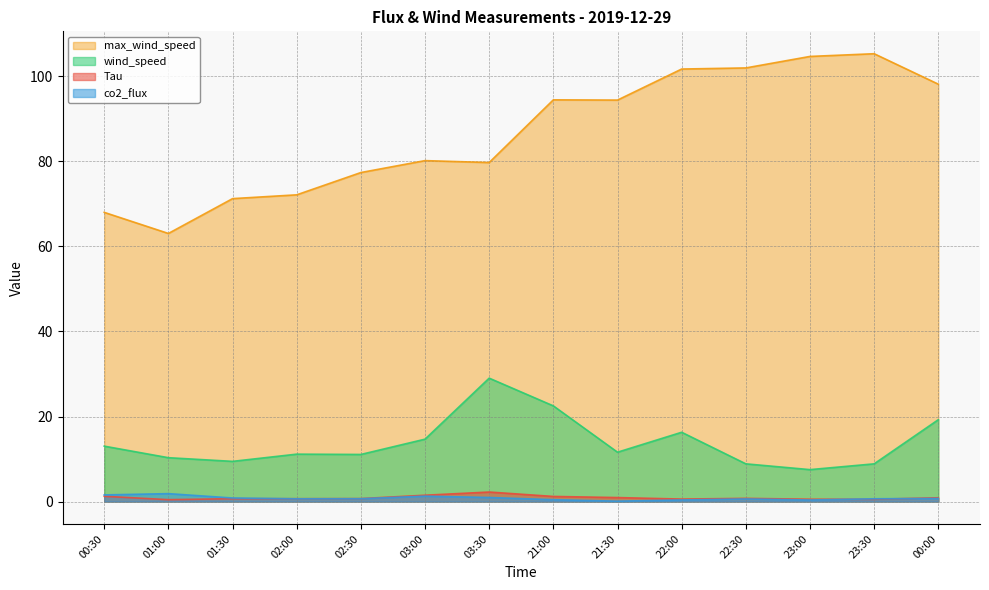

Which series has the largest total across all categories?

max_wind_speed